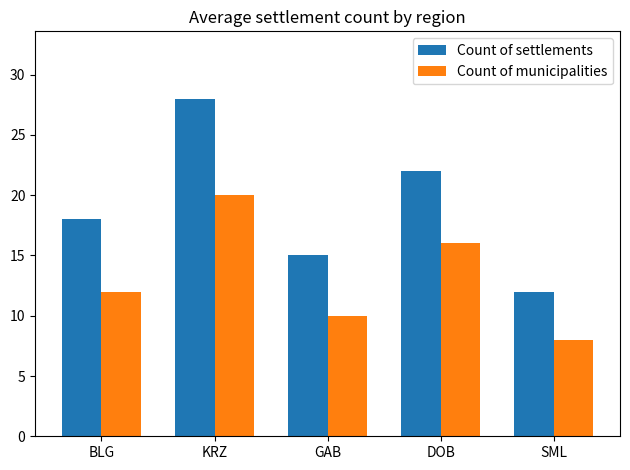

Reading right to left, list all the values displayed in this chart.

Count of settlements: 12	22	15	28	18
Count of municipalities: 8	16	10	20	12